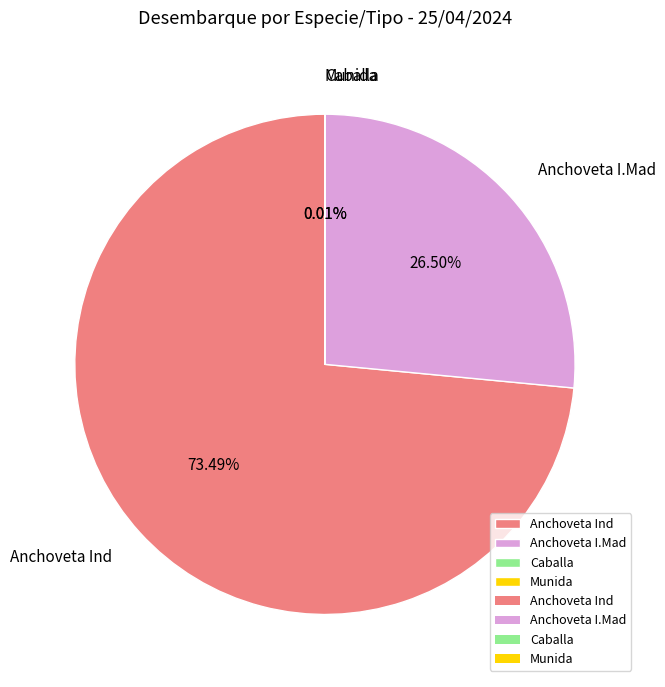

Does any single category account for the majority?

Yes